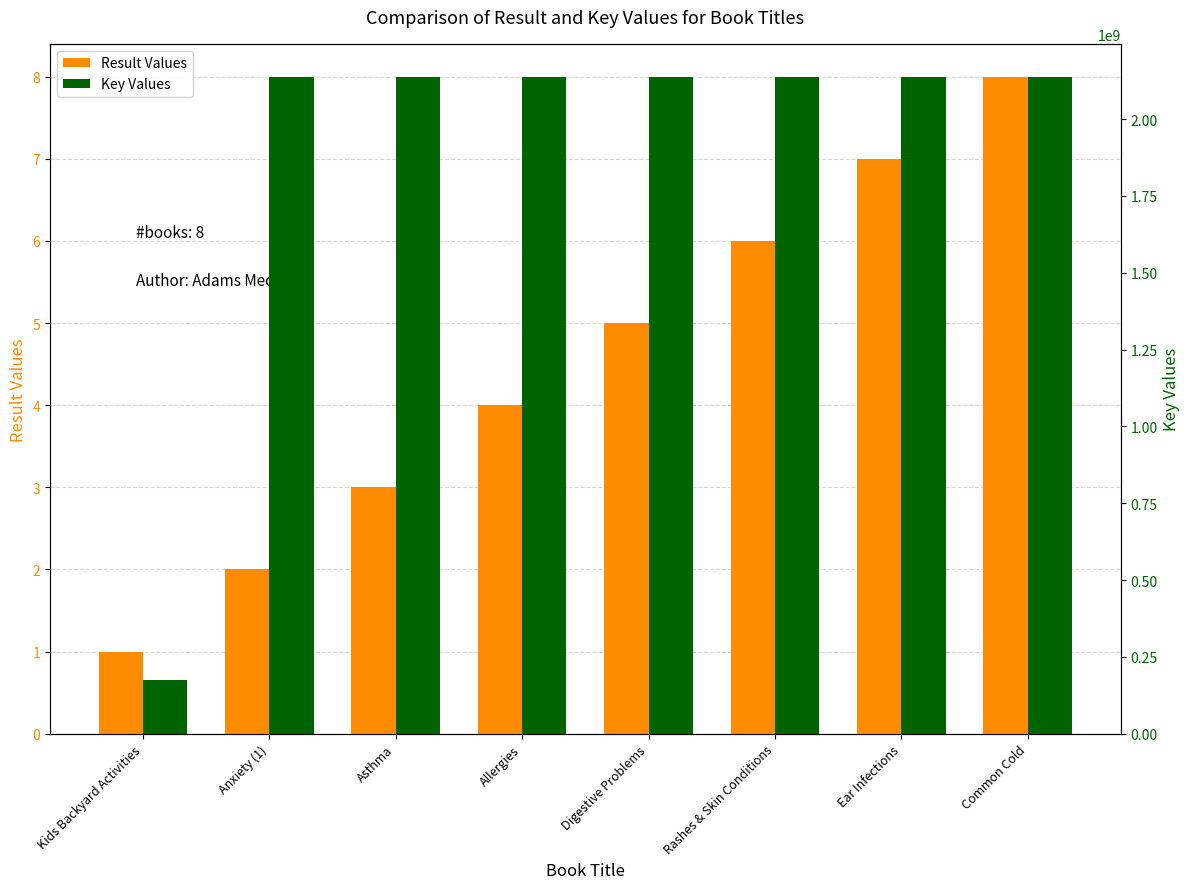

How many groups of bars are there?

8